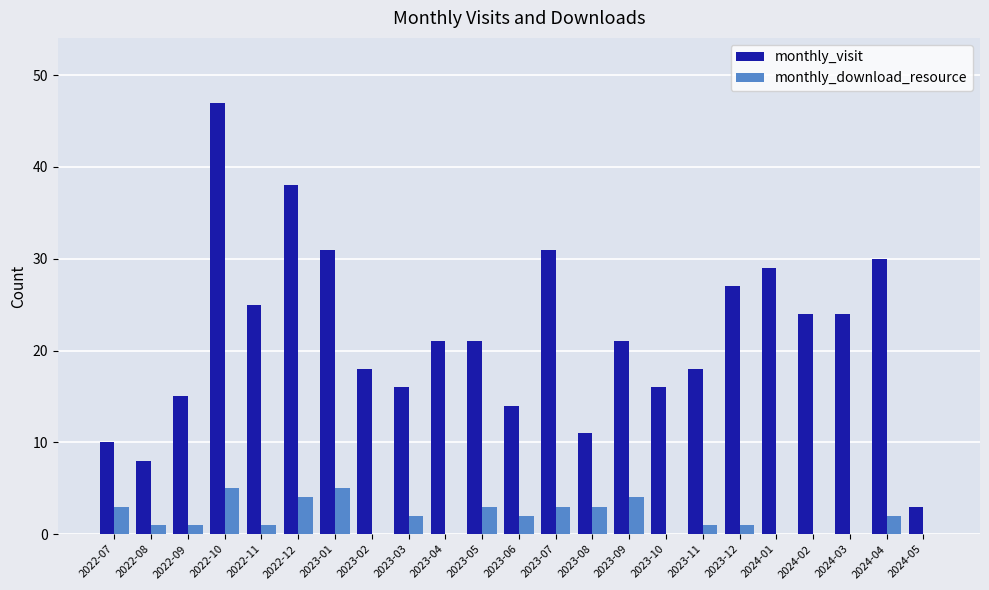

Between 2023-03 and 2023-06, which series saw the biggest shift?

monthly_visit